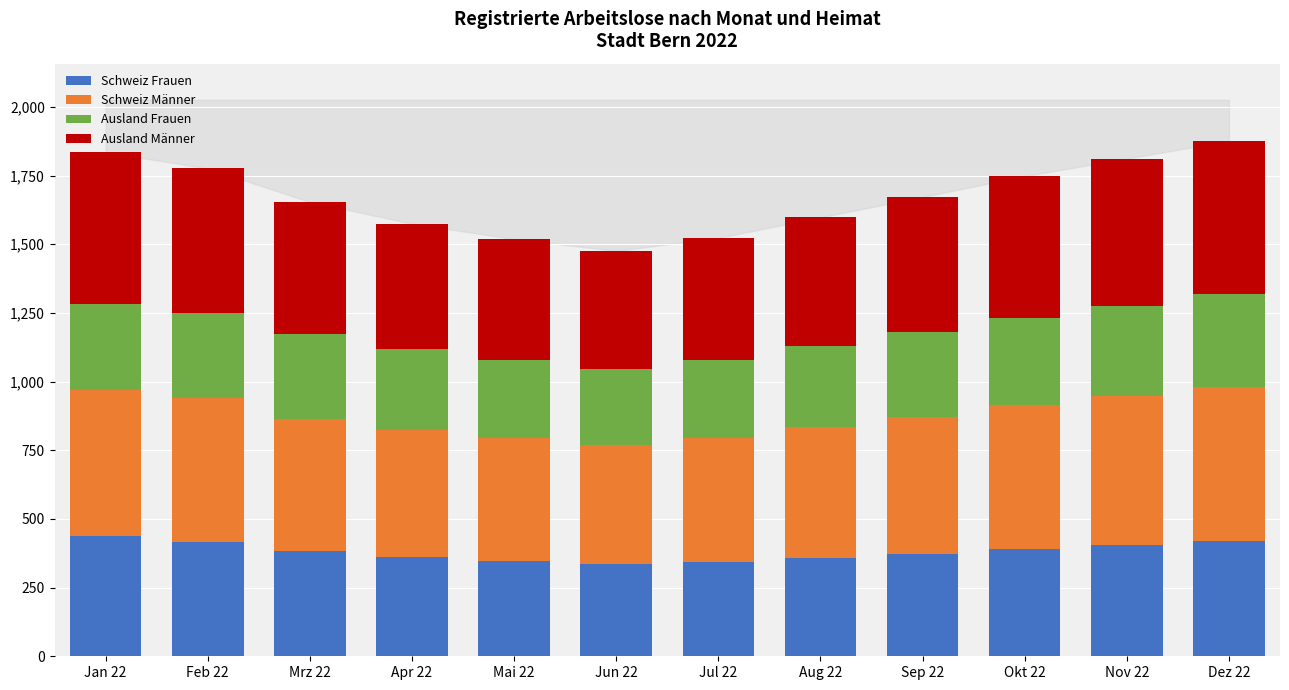

The value of Schweiz Frauen at Dez 22 is 622. True or false?

False